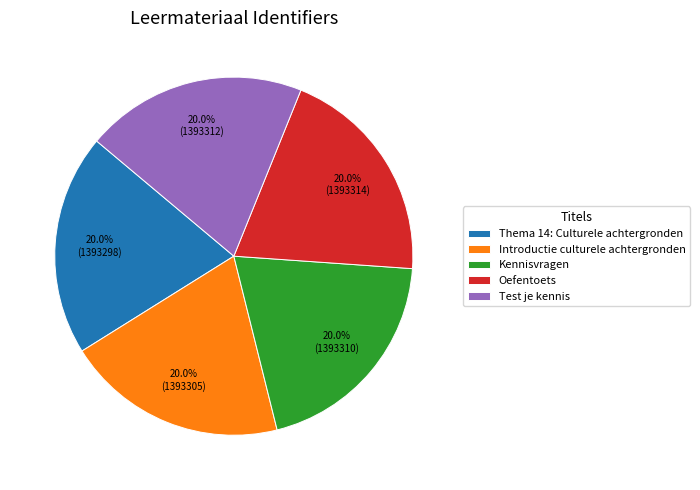

To the nearest percent, what portion does Test je kennis represent?

20%